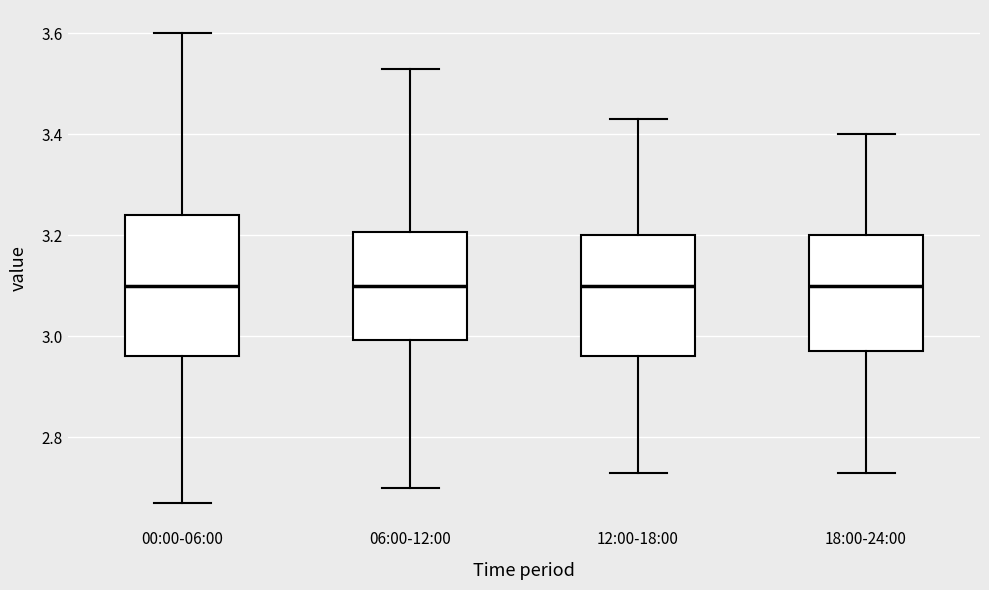

Where does the upper whisker of the box for 06:00-12:00 end on the y-axis? The values are not printed on the chart, so give them approximately, as read against the axis.

3.54